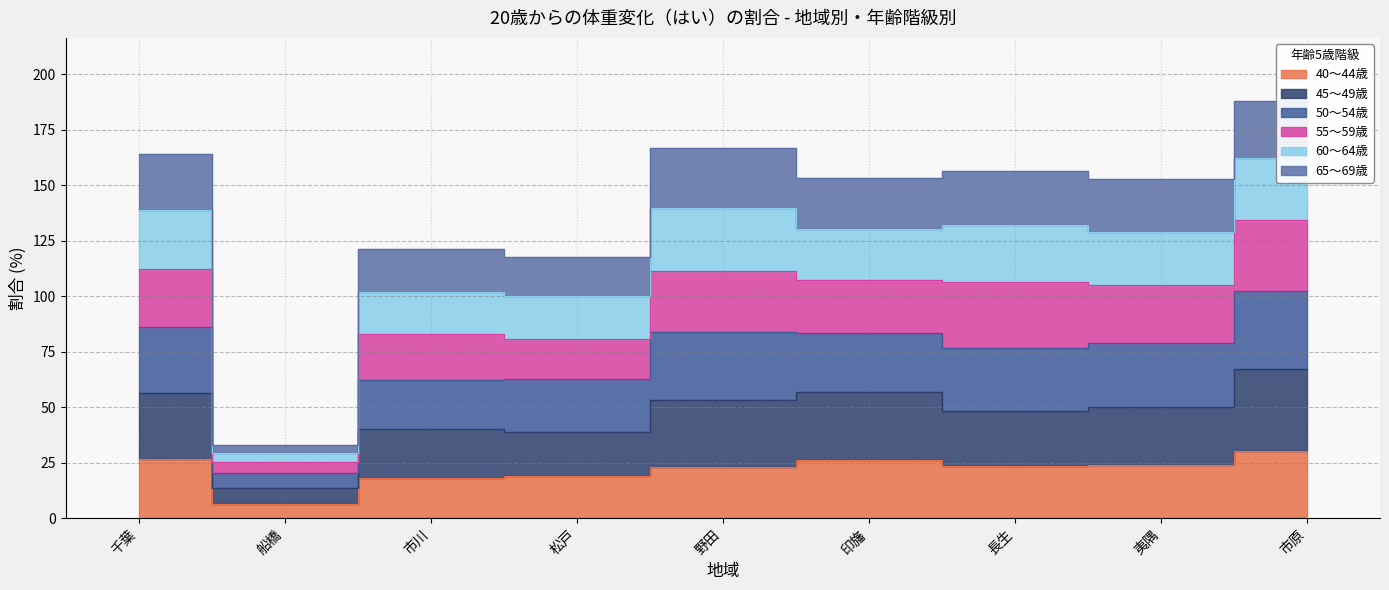

Where is the first local maximum for 40～44歳?

印旛